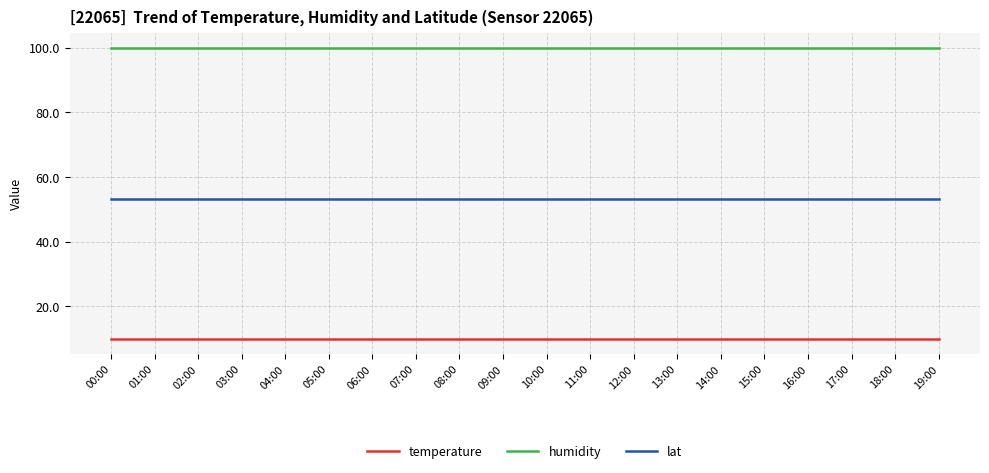

What position from the right is 00:00?

20